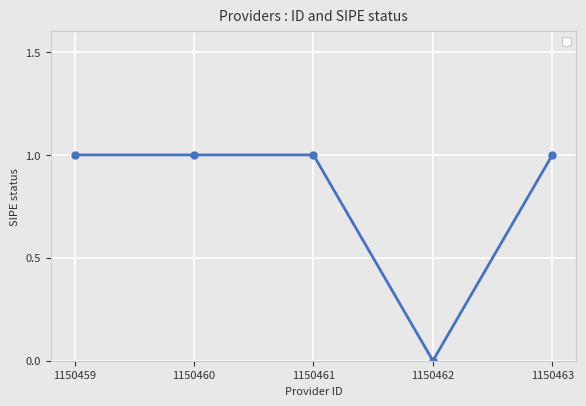

Which has a higher value, 1150463 or 1150462?

1150463